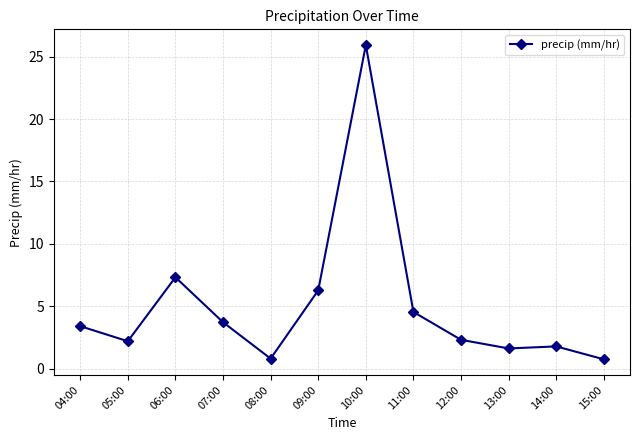

What is the sum of all values?

60.7